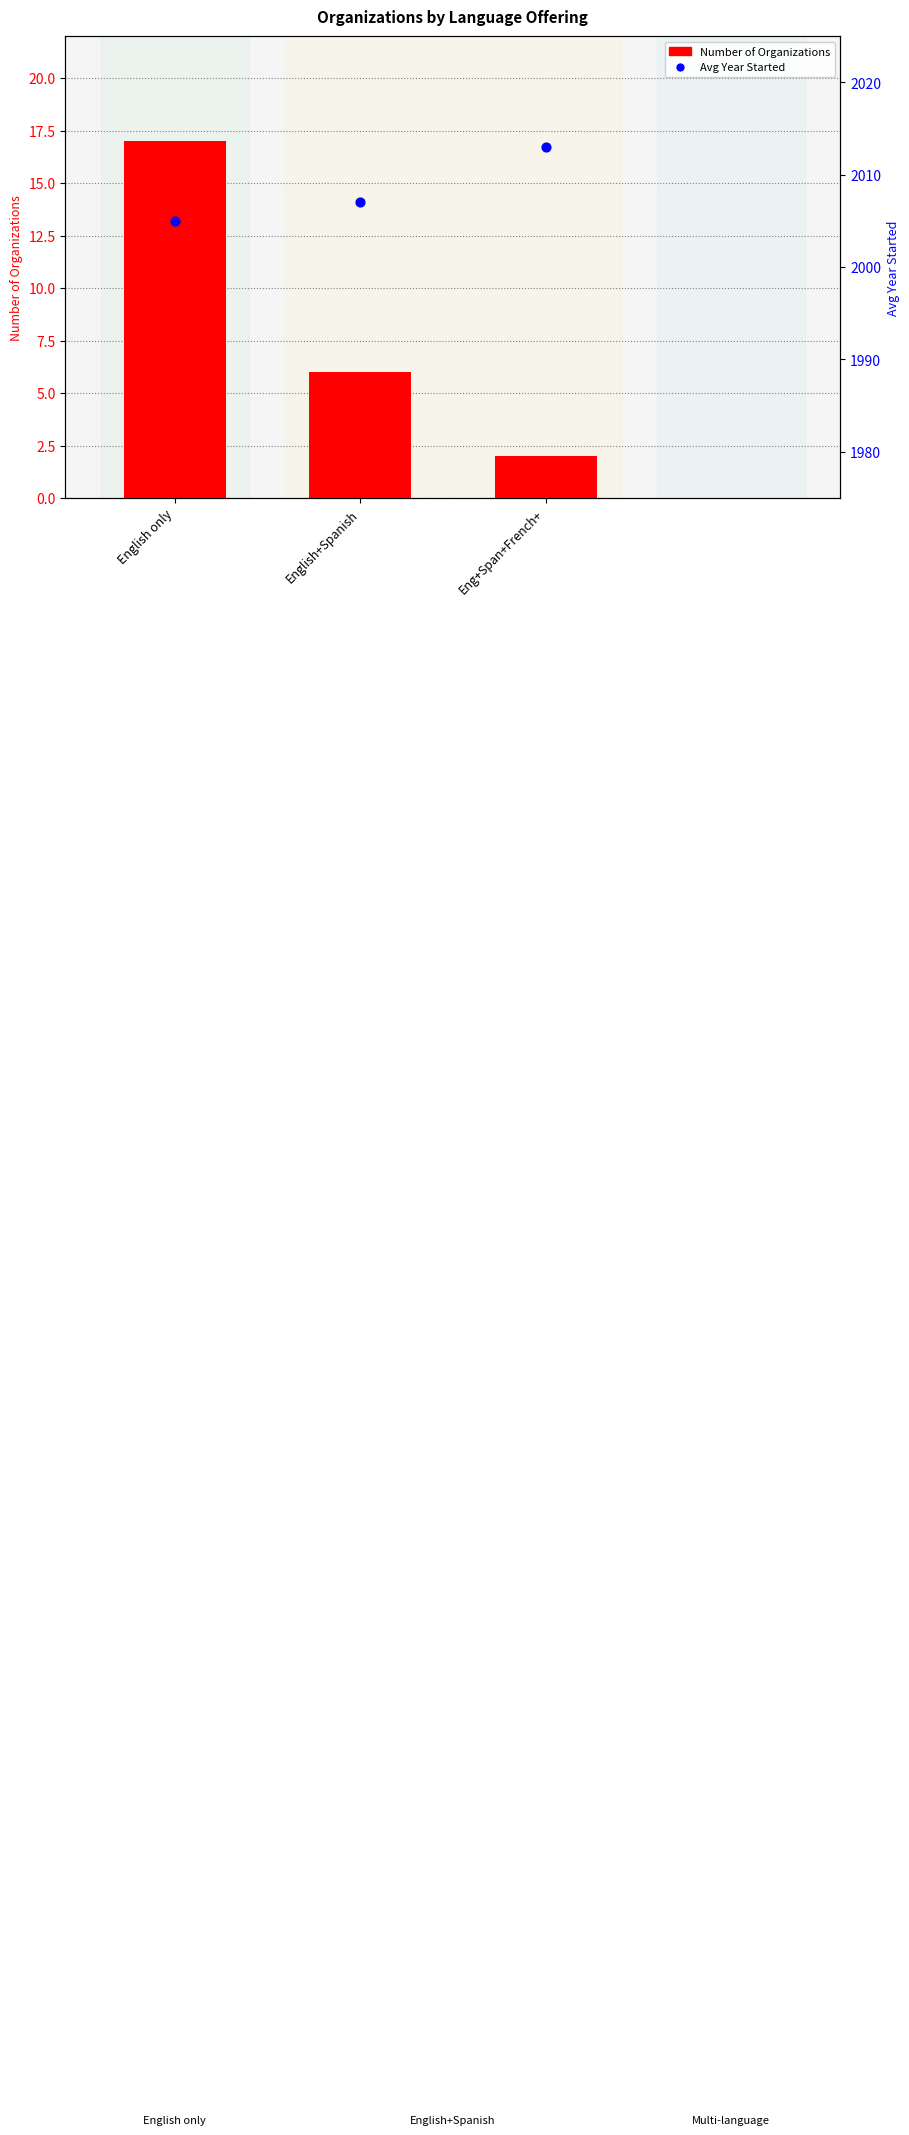

At how many categories does at least one series exceed 1524?

3